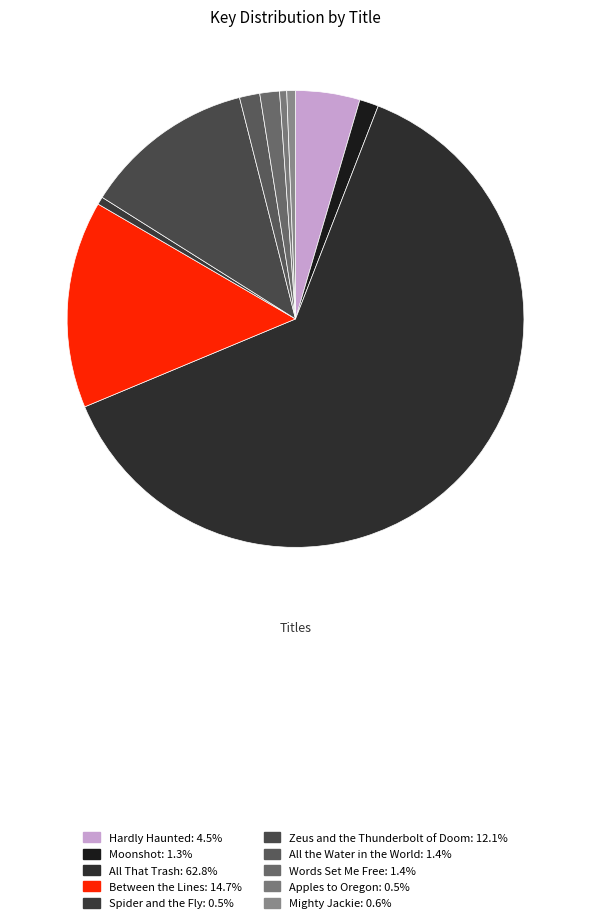

What is the majority slice?

All That Trash